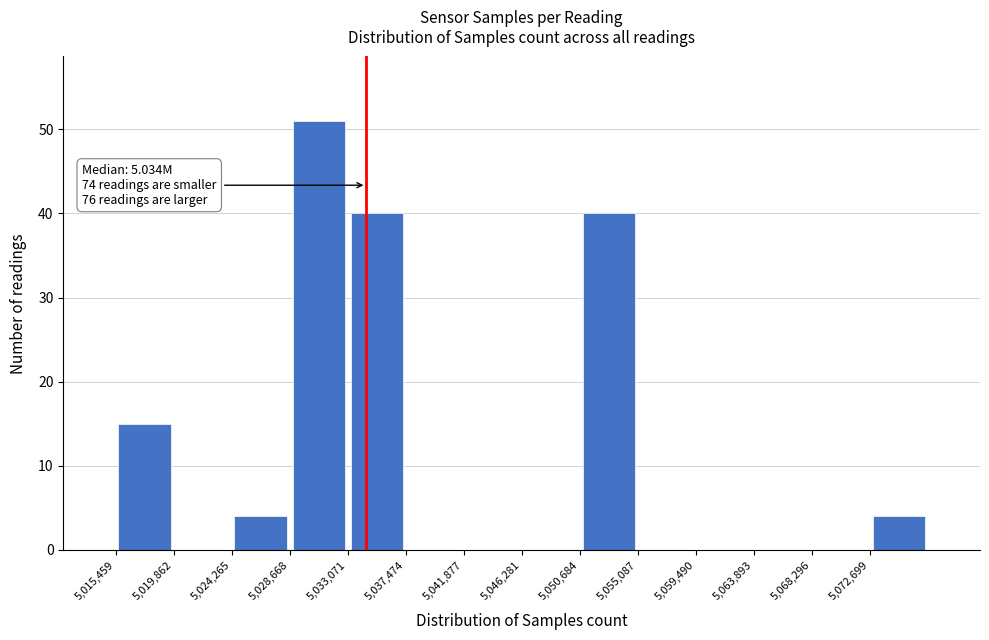

Over which range of the x-axis is the bar tallest?

5028500 to 5033000